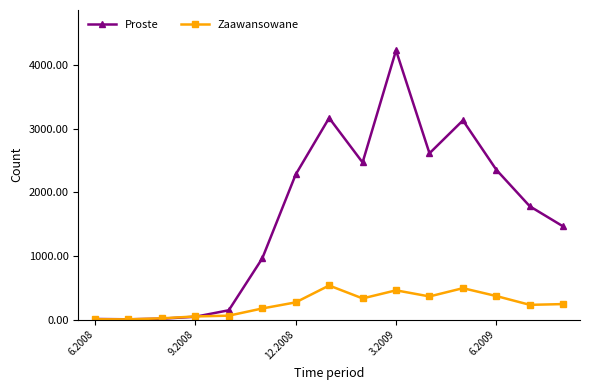

Which series has the largest total across all categories?

Proste